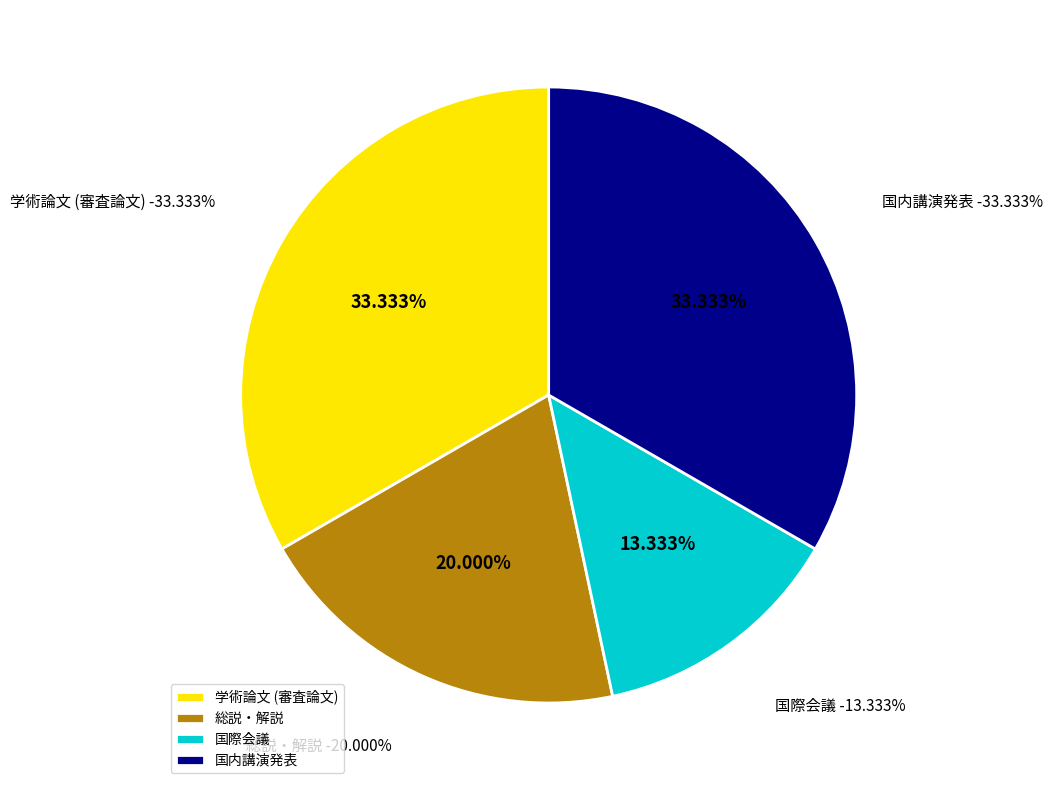

Which category has the biggest portion of the pie?

学術論文 (審査論文)